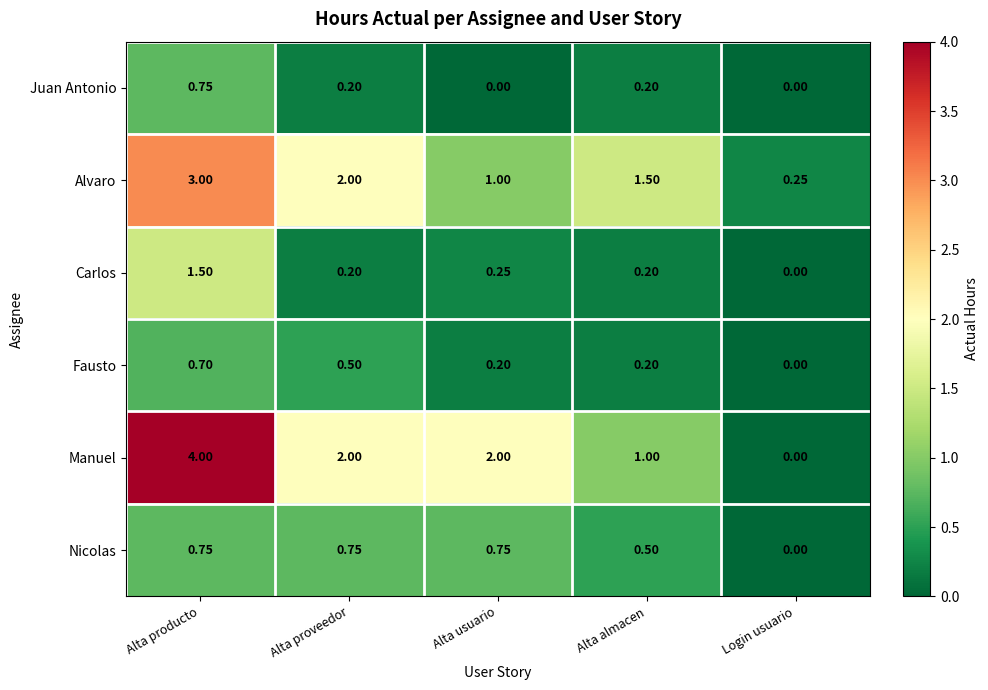

Which category has the highest value across all series?

Alta producto